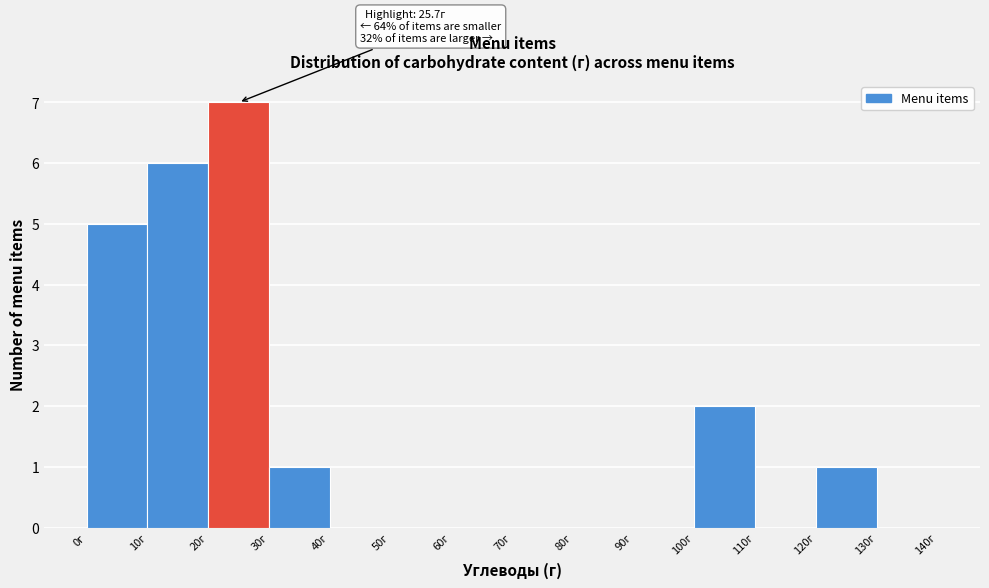

Over which range of the x-axis is the bar tallest?

20 to 30